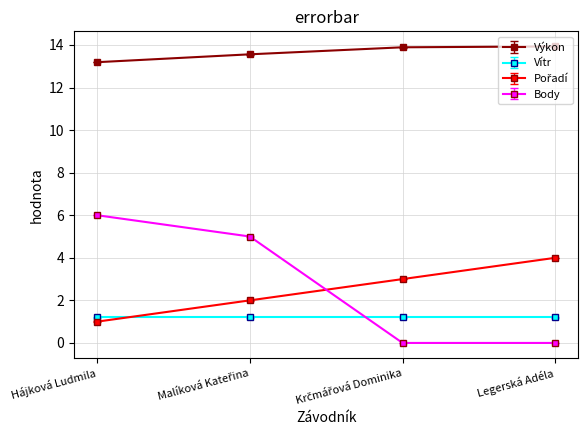

What is the difference between the second highest and minimum values in the Výkon series?

0.7